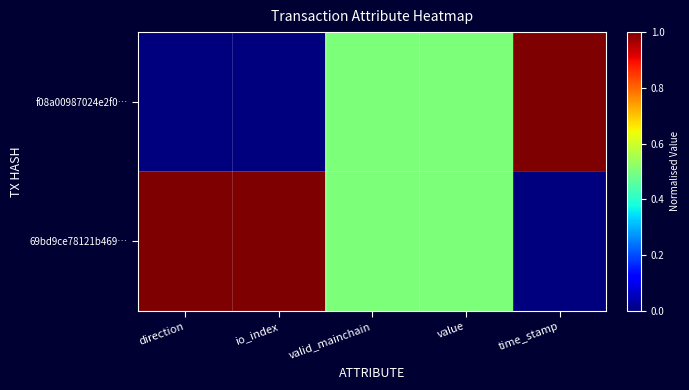

Reading left to right, list all the values displayed in this chart.

f08a00987024e2f0…: direction=0.0	io_index=0.0	valid_mainchain=0.5	value=0.5	time_stamp=1.0
69bd9ce78121b469…: direction=1.0	io_index=1.0	valid_mainchain=0.5	value=0.5	time_stamp=0.0